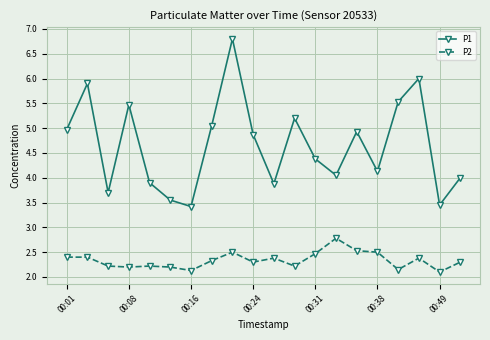

What are all the series names shown in the legend?

P1, P2